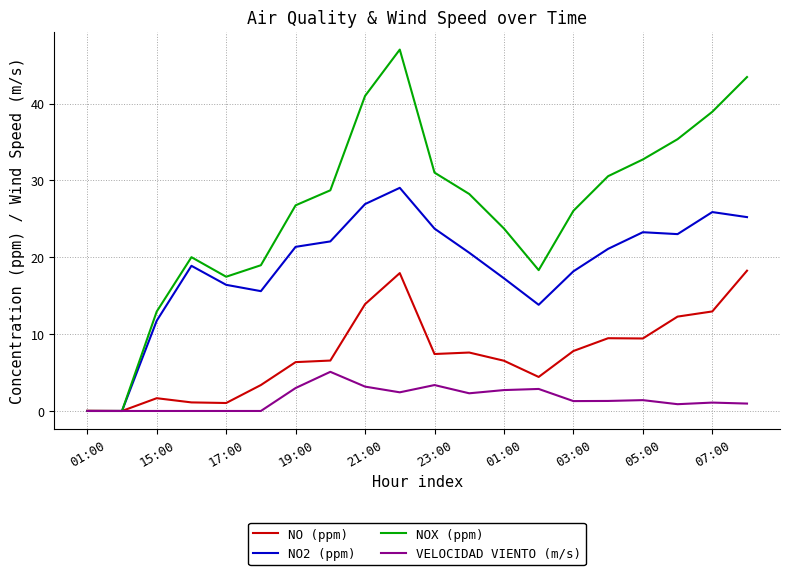

Which series has the largest total across all categories?

NOX (ppm)